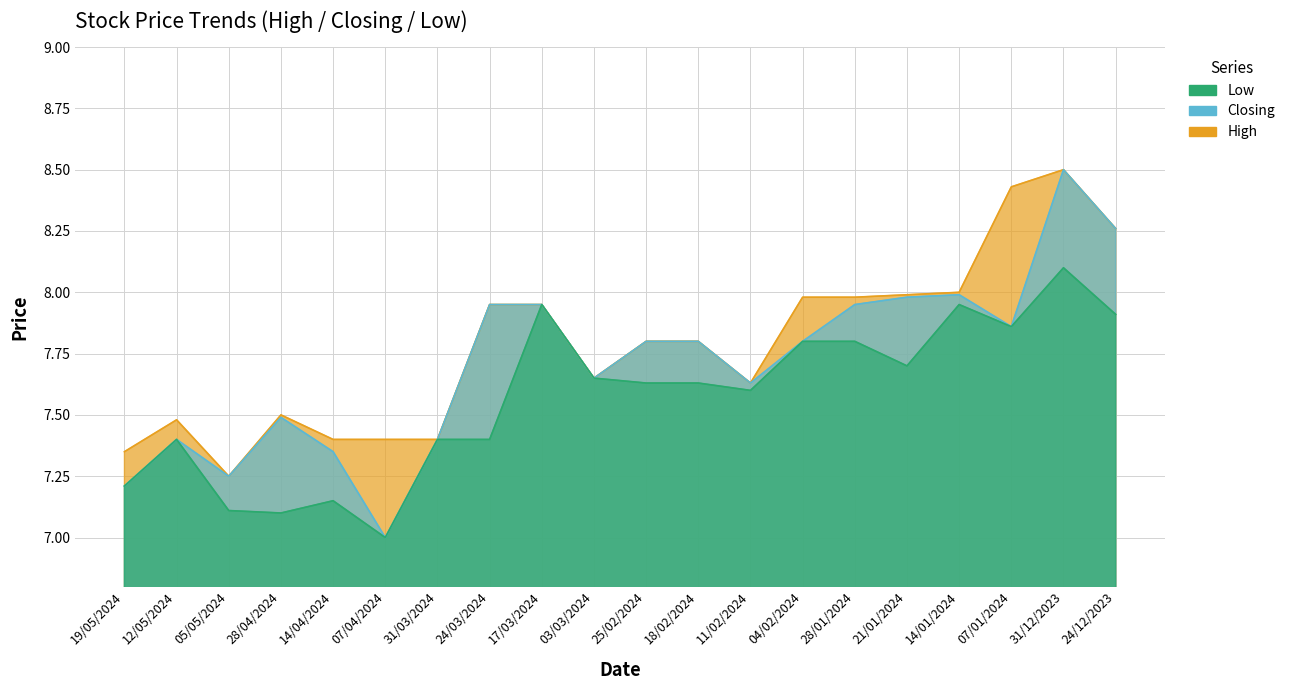

Reading right to left, extract all data points from this chart.

High: 24/12/2023=8.3	31/12/2023=8.5	07/01/2024=8.4	14/01/2024=8.0	21/01/2024=8.0	28/01/2024=8.0	04/02/2024=8.0	11/02/2024=7.6	18/02/2024=7.8	25/02/2024=7.8	03/03/2024=7.7	17/03/2024=8.0	24/03/2024=8.0	31/03/2024=7.4	07/04/2024=7.4	14/04/2024=7.4	28/04/2024=7.5	05/05/2024=7.2	12/05/2024=7.5	19/05/2024=7.3
Closing: 24/12/2023=8.3	31/12/2023=8.5	07/01/2024=7.9	14/01/2024=8.0	21/01/2024=8.0	28/01/2024=8.0	04/02/2024=7.8	11/02/2024=7.6	18/02/2024=7.8	25/02/2024=7.8	03/03/2024=7.7	17/03/2024=8.0	24/03/2024=8.0	31/03/2024=7.4	07/04/2024=7.0	14/04/2024=7.3	28/04/2024=7.5	05/05/2024=7.2	12/05/2024=7.4	19/05/2024=7.2
Low: 24/12/2023=7.9	31/12/2023=8.1	07/01/2024=7.9	14/01/2024=8.0	21/01/2024=7.7	28/01/2024=7.8	04/02/2024=7.8	11/02/2024=7.6	18/02/2024=7.6	25/02/2024=7.6	03/03/2024=7.7	17/03/2024=8.0	24/03/2024=7.4	31/03/2024=7.4	07/04/2024=7.0	14/04/2024=7.2	28/04/2024=7.1	05/05/2024=7.1	12/05/2024=7.4	19/05/2024=7.2